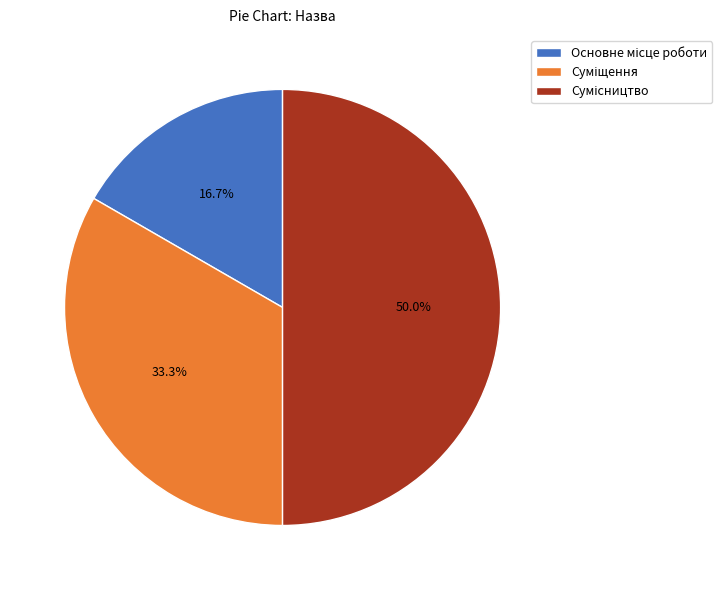

How many segments does this pie chart have?

3